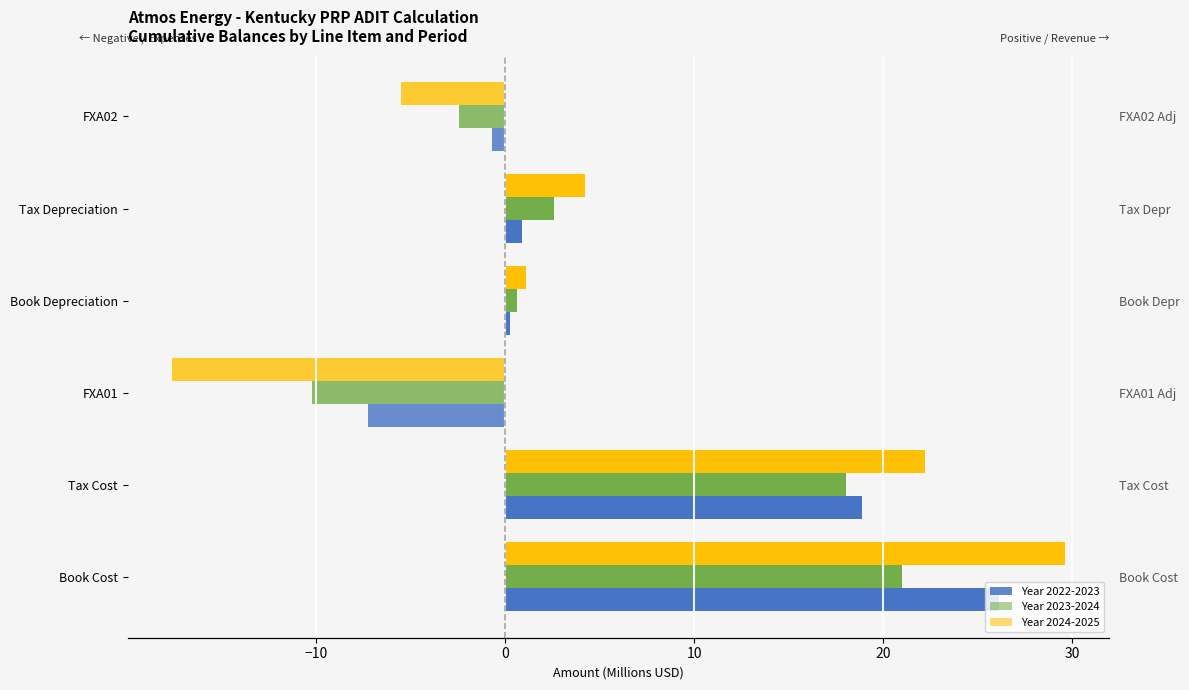

List the series in order of their peak value, highest first.

Year 2024-2025, Year 2022-2023, Year 2023-2024